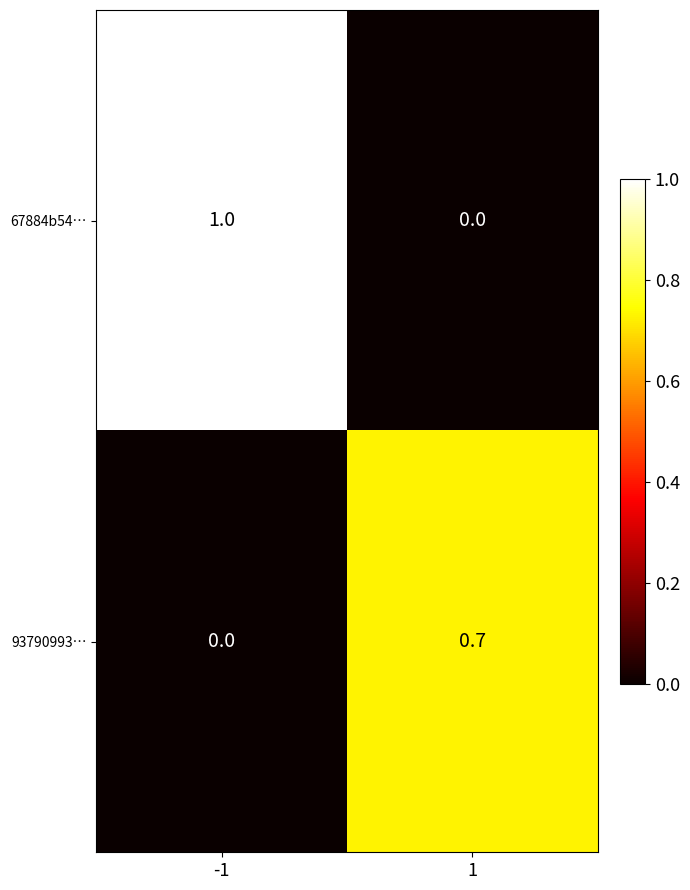

Count the number of categories in the chart.

2